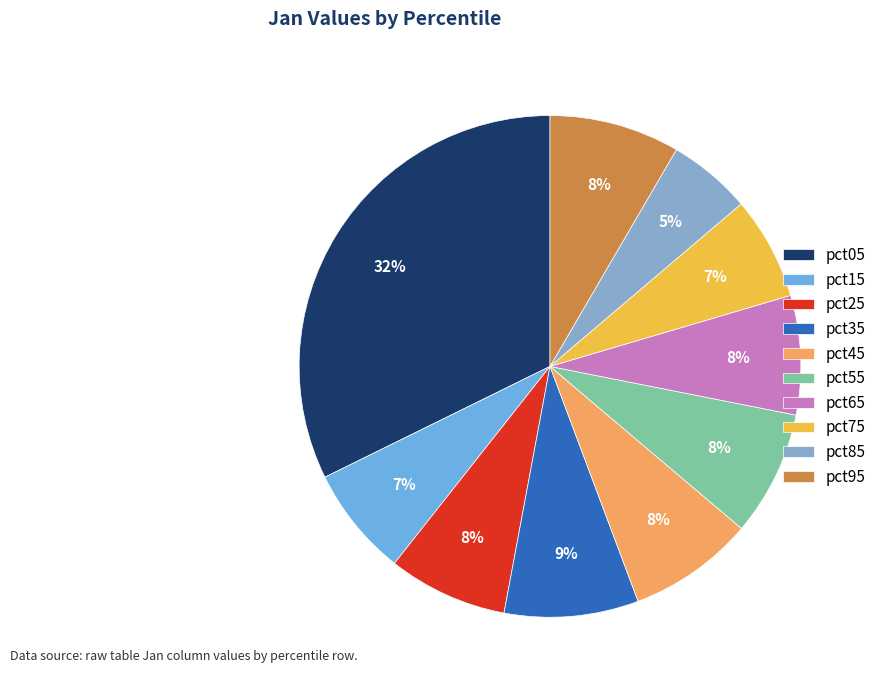

What percentage is the pct05 slice, to the nearest percent?

32%